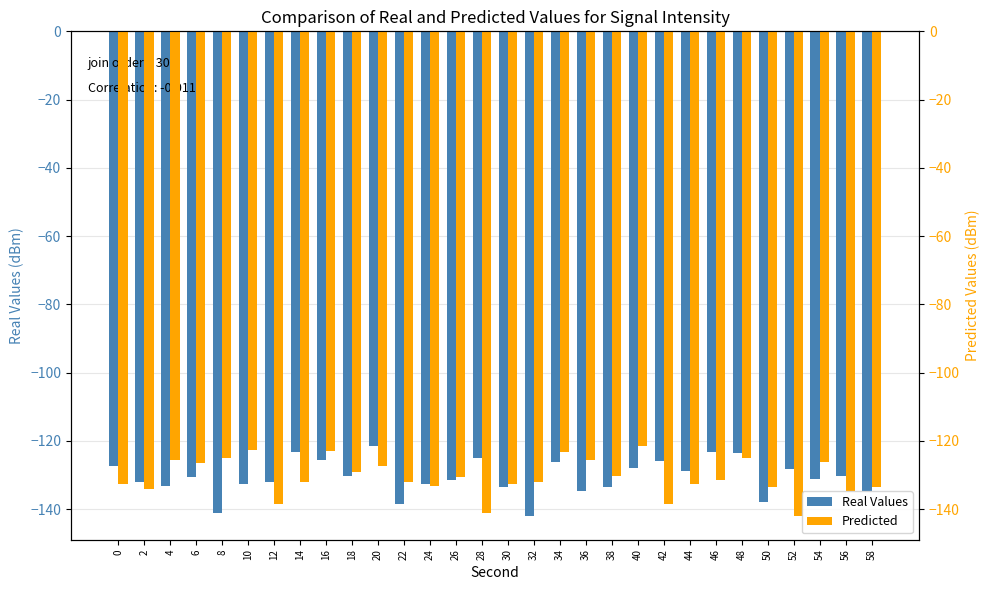

What is the difference between the highest and lowest values at 56?

4.6